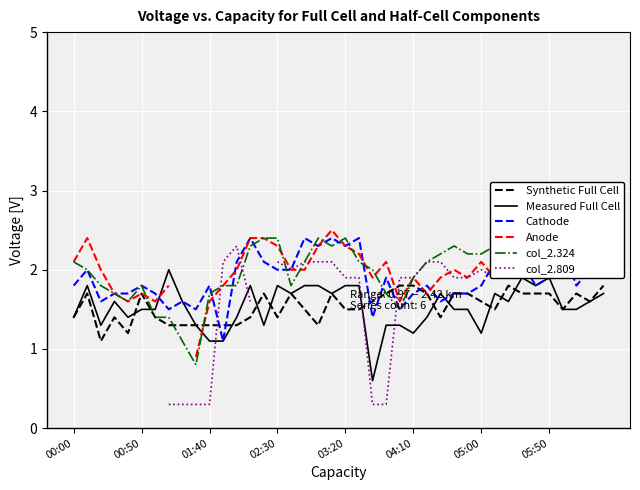

Is it true that col_2.324 equals 1.1 at 00:50?

False